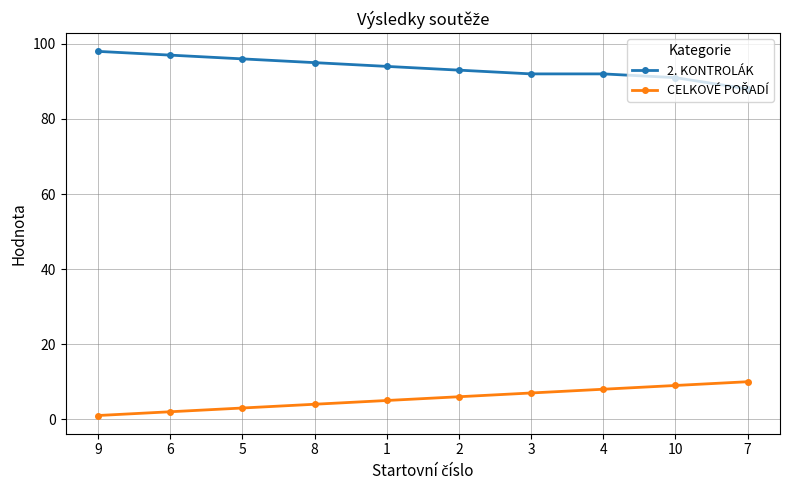

What is the average value of the 2. KONTROLÁK series?

94